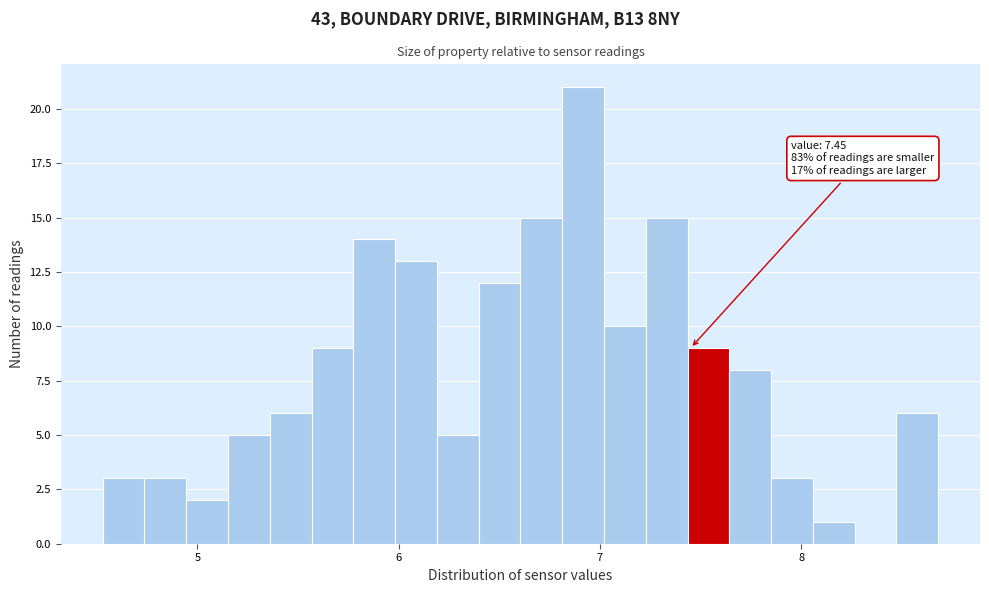

Around what value on the x-axis is the tallest bar? Give the approximate position of its centre, as read against the axis.

6.9